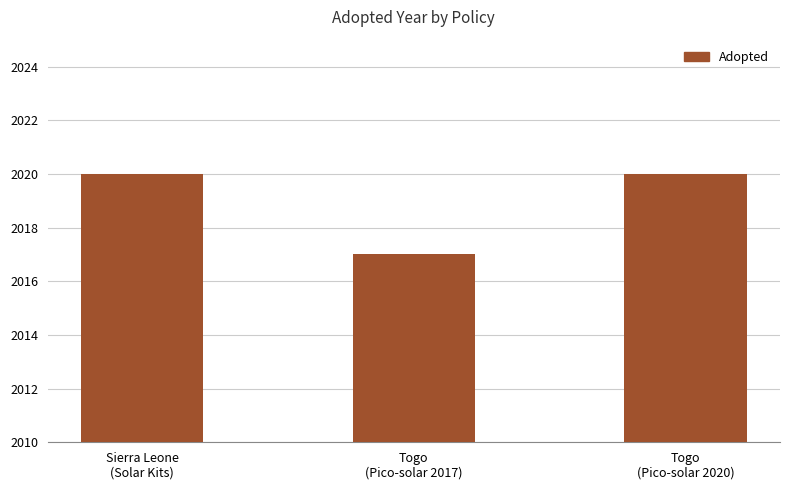

What is the sum of the values at Togo
(Pico-solar 2020) and Sierra Leone
(Solar Kits)?

4040